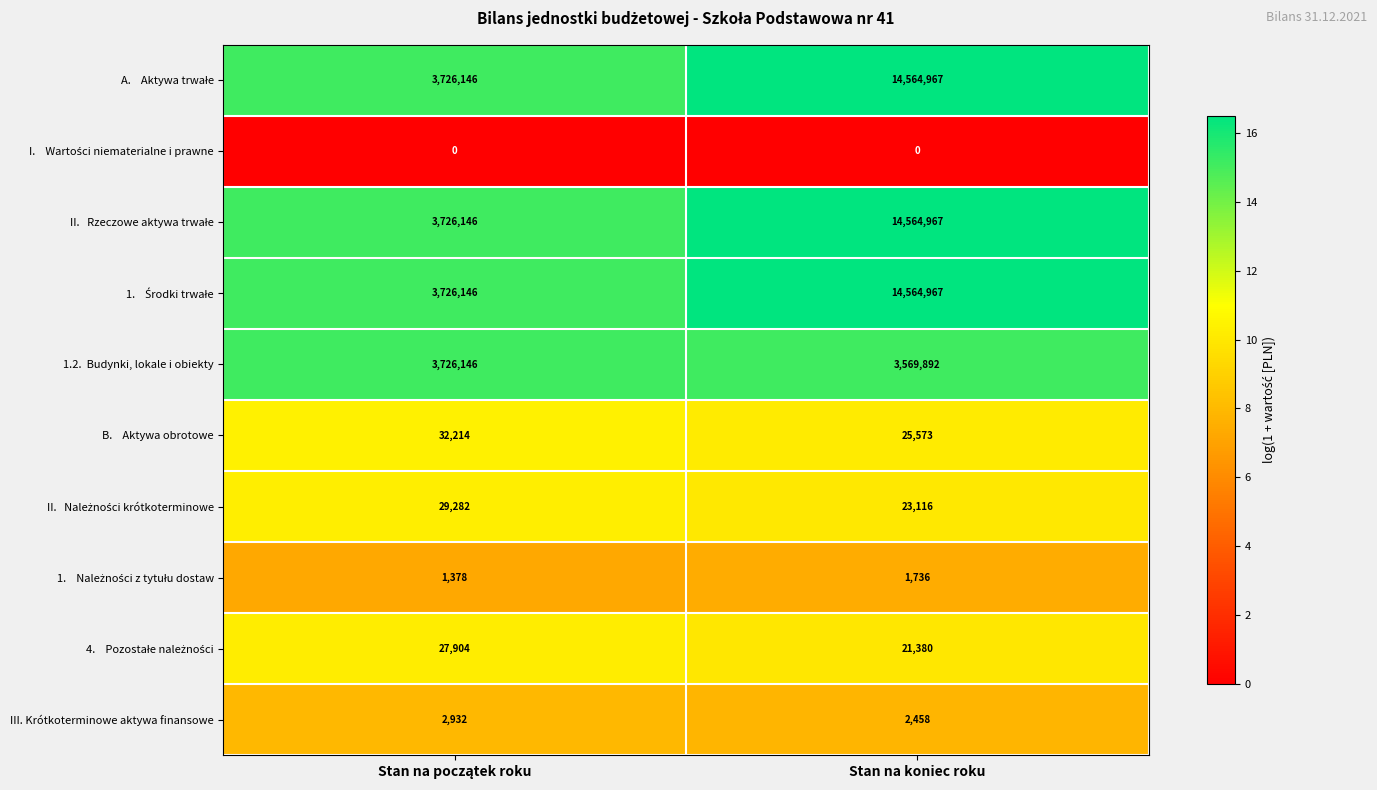

What is the maximum value shown in the chart?

14564967